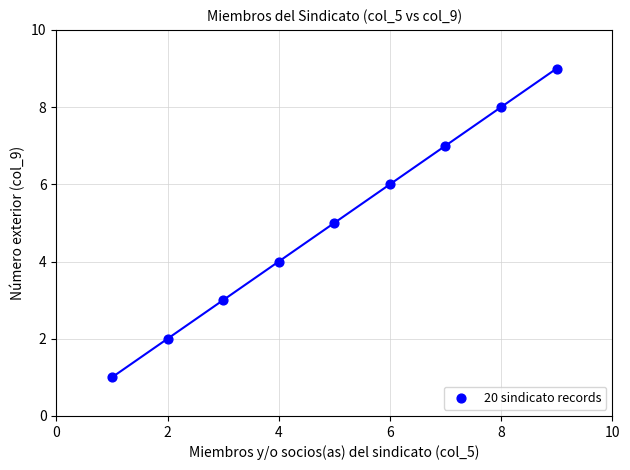

What is the average X value?

5